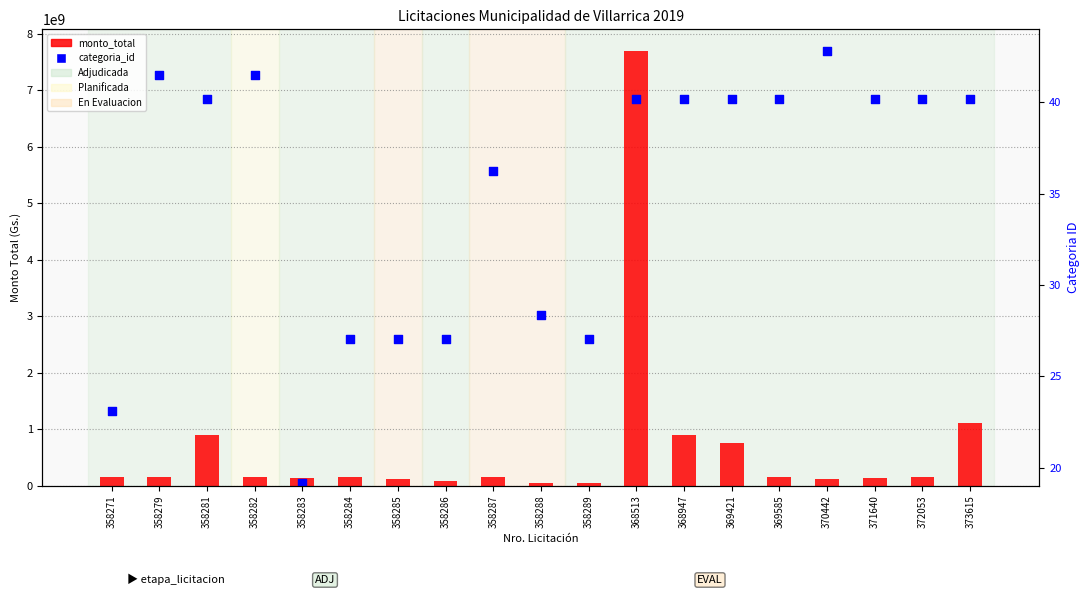

What is the total value across all series at 371640?

6985185386.7